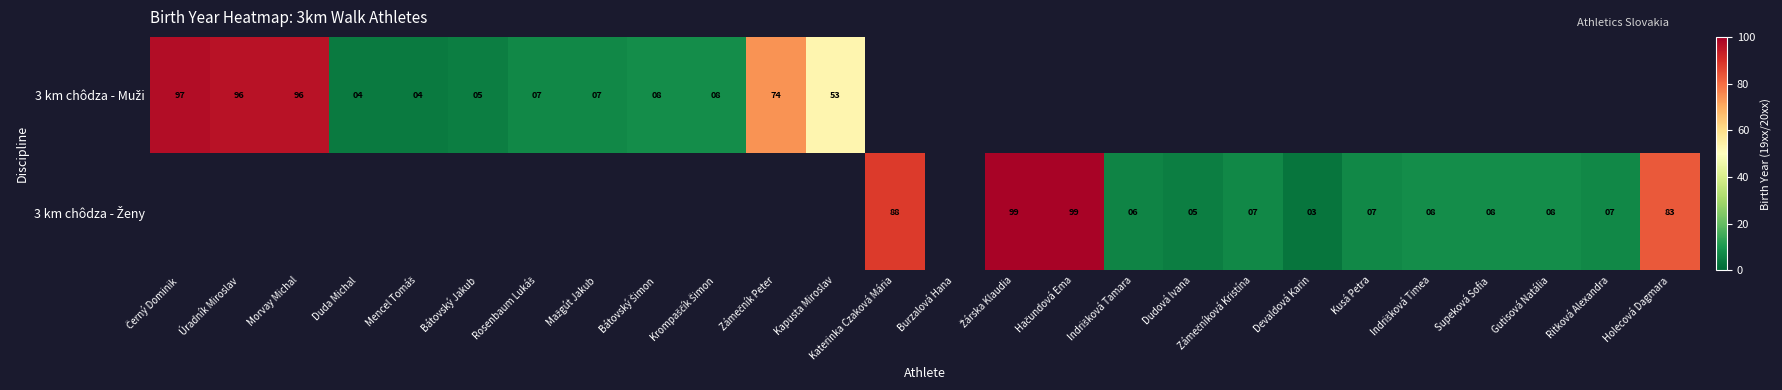

List the series in order of their peak value, lowest first.

3 km chôdza - Muži, 3 km chôdza - Ženy